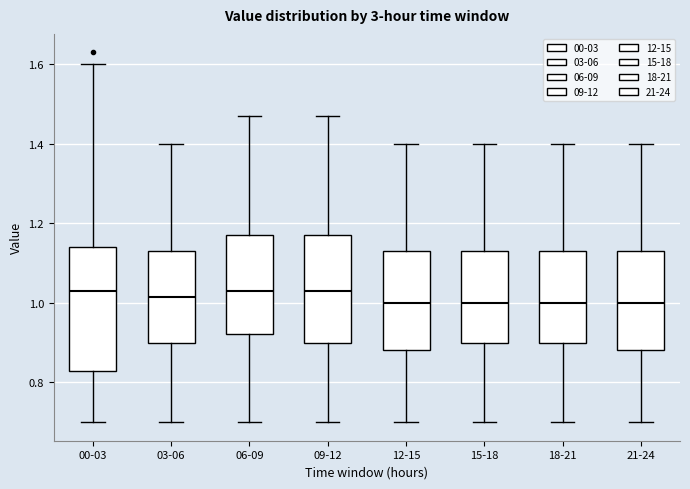

Where is the lower edge of the box for 18-21 on the y-axis? The values are not printed on the chart, so give them approximately, as read against the axis.

0.90